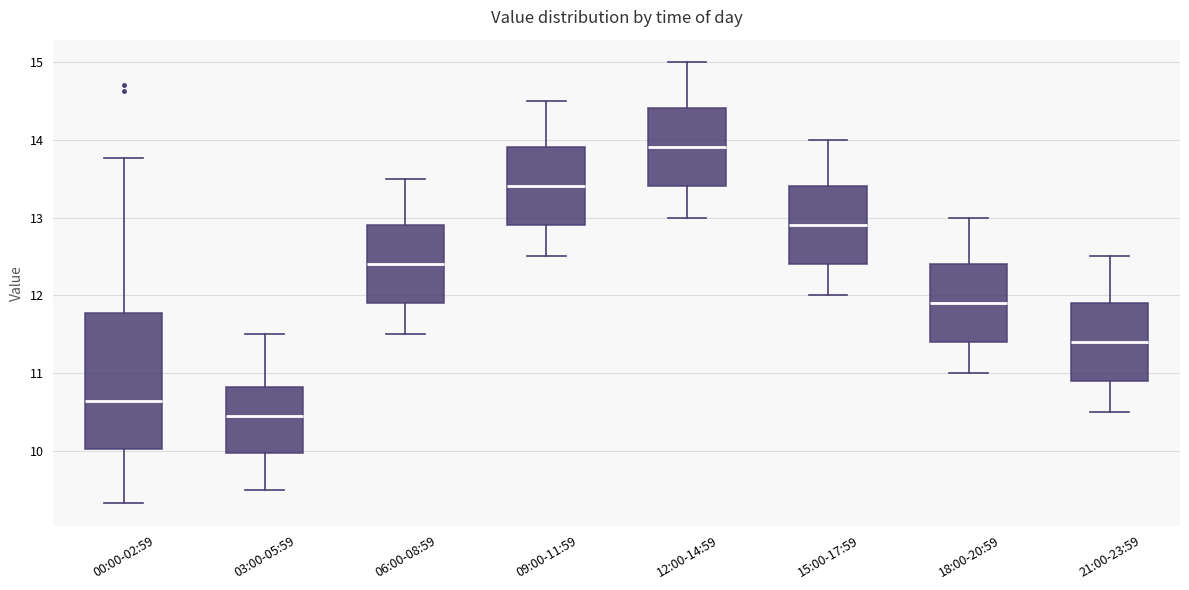

Where is the lower edge of the box for 09:00-11:59 on the y-axis? The values are not printed on the chart, so give them approximately, as read against the axis.

12.9